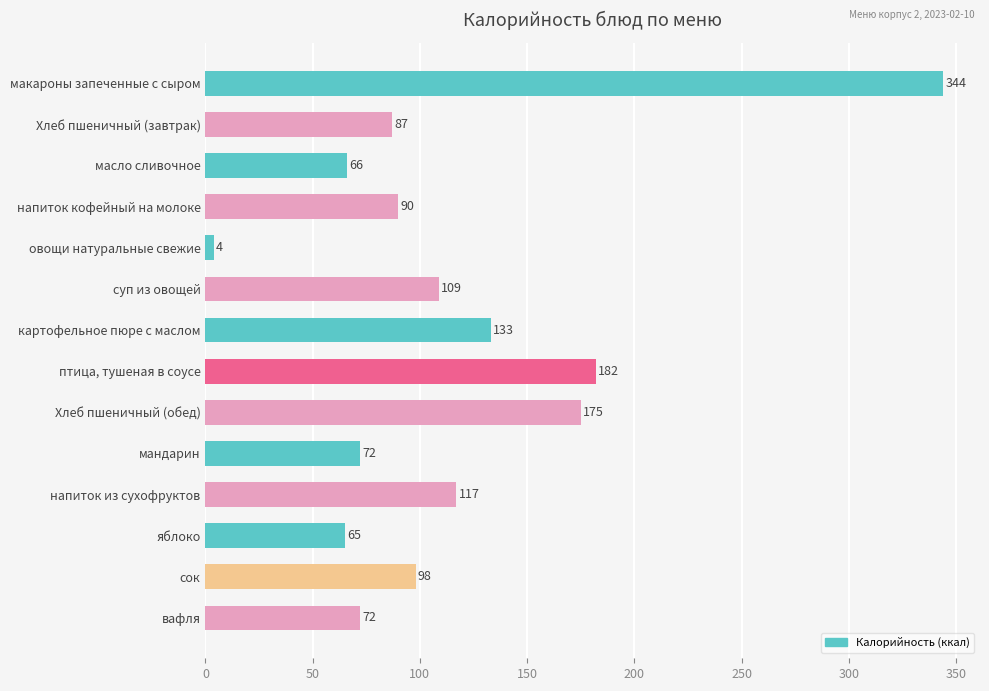

What is the sum of all values?

1614